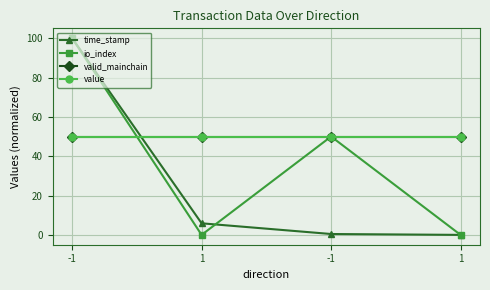

Does the chart have visible grid lines?

Yes